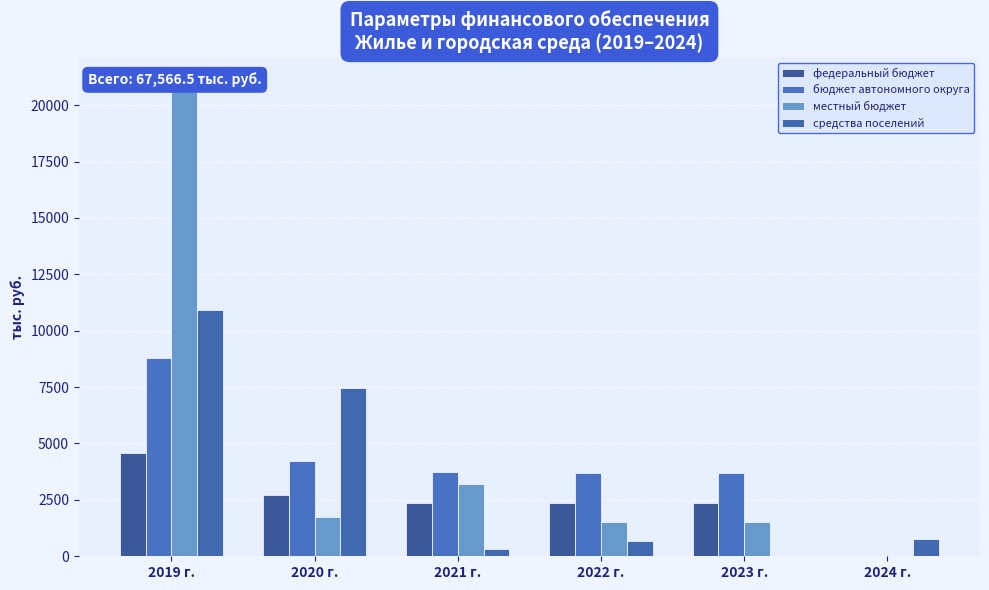

Is it true that бюджет автономного округа equals 3680.4 at 2022 г.?

True